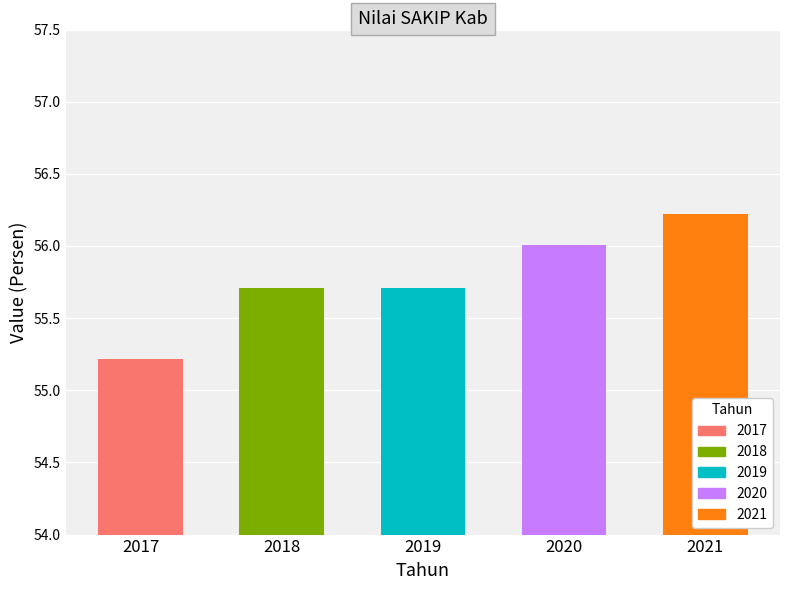

Reading left to right, extract all data points from this chart.

2017=55.2	2018=55.7	2019=55.7	2020=56.0	2021=56.2